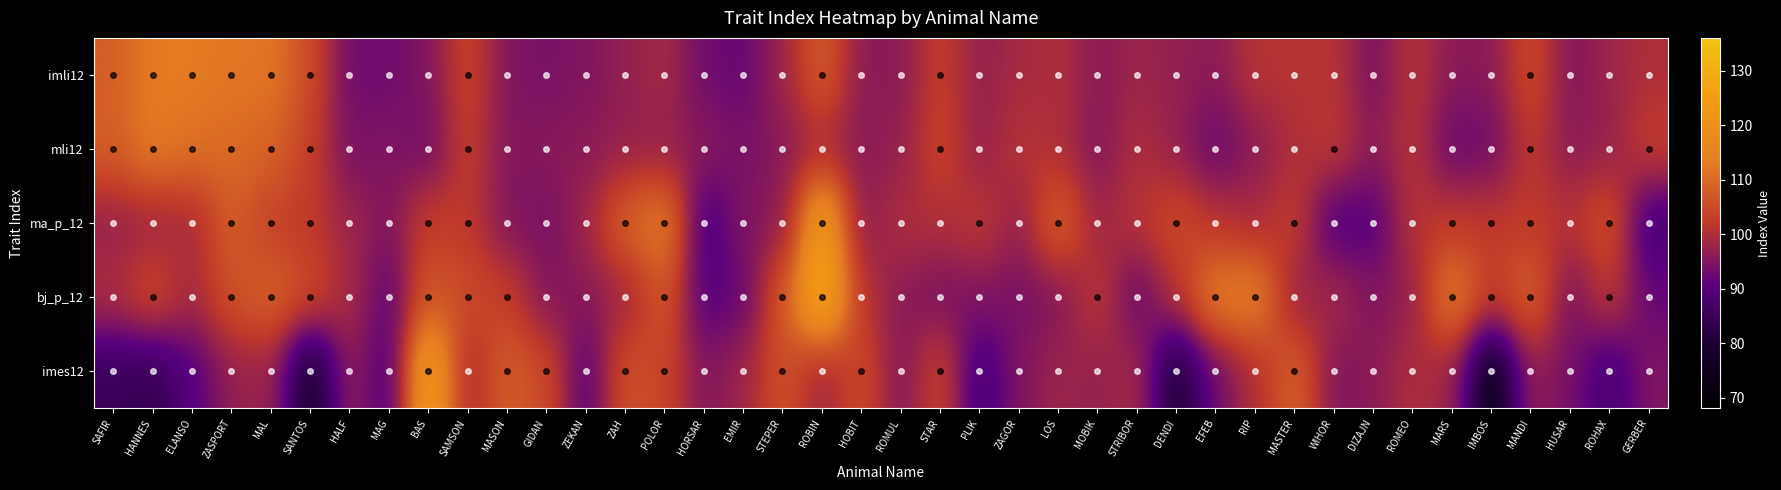

How many categories are shown in the chart?

40